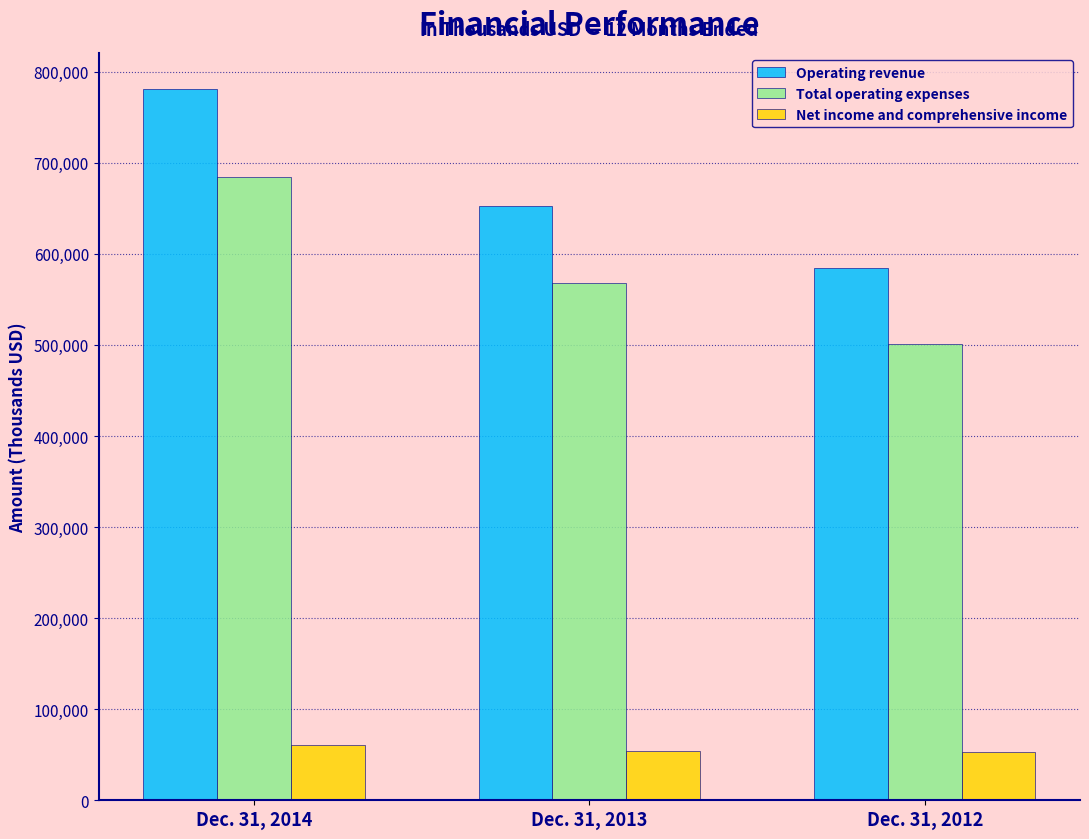

Where is Total operating expenses nearest to the value 592733?

Dec. 31, 2013